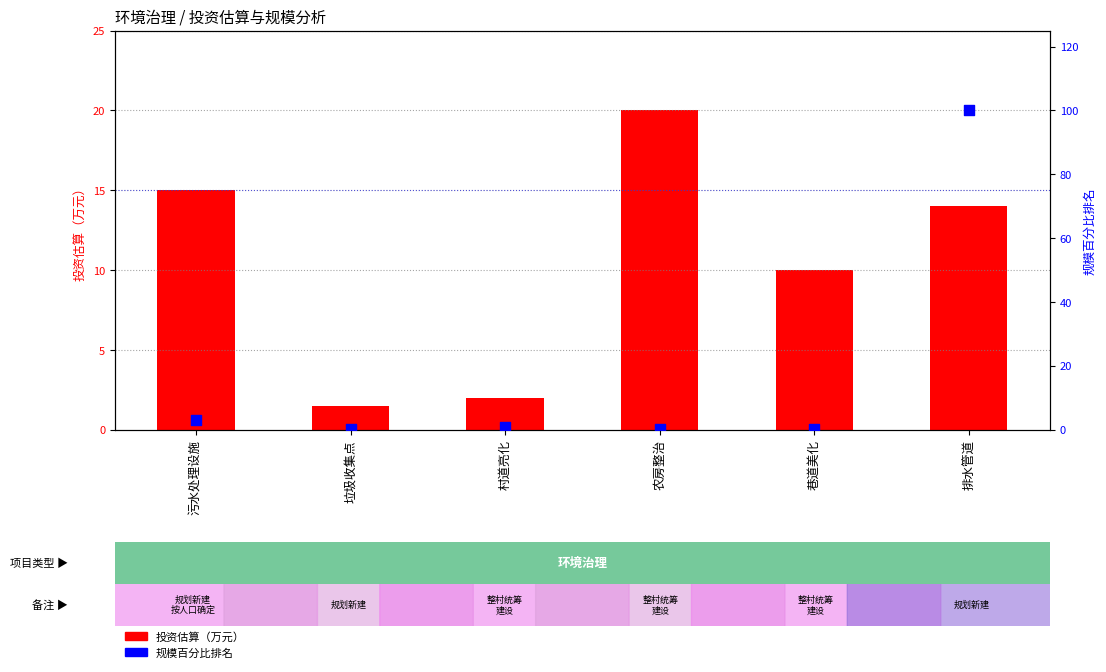

Which series has the widest spread of Y values?

规模百分比排名